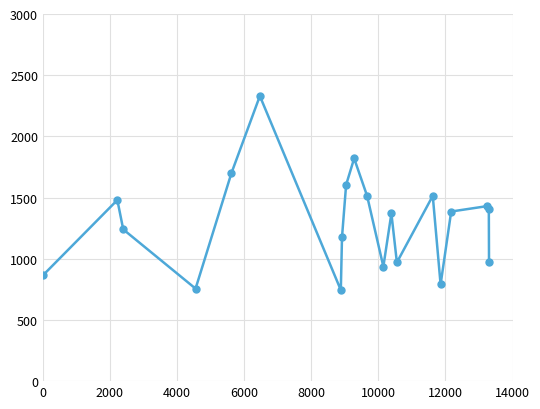

Does the chart display data point markers on the line(s)?

Yes